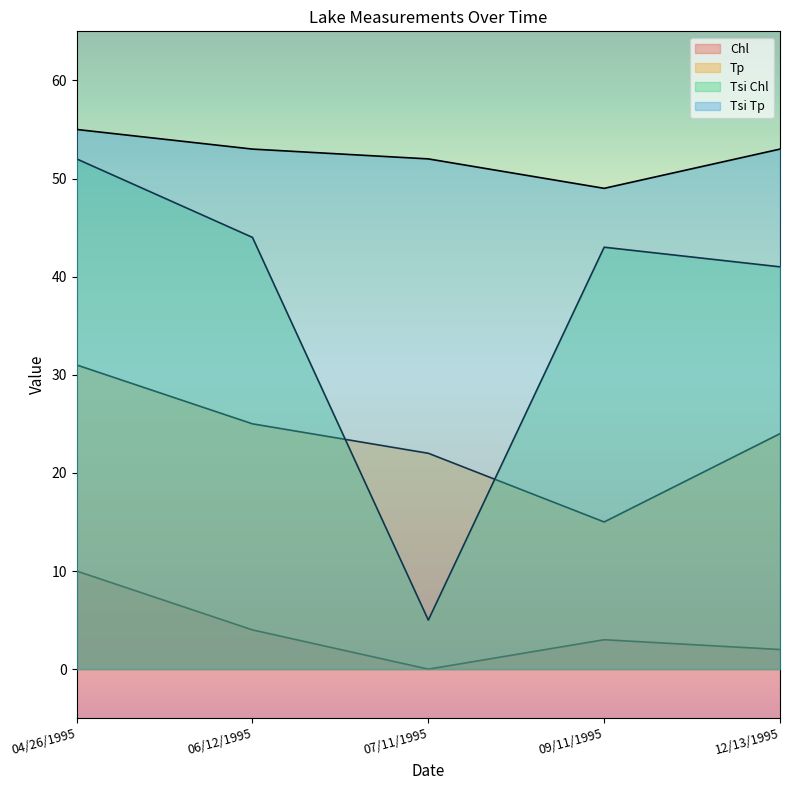

At which label is Tsi Chl closest to 28?

12/13/1995